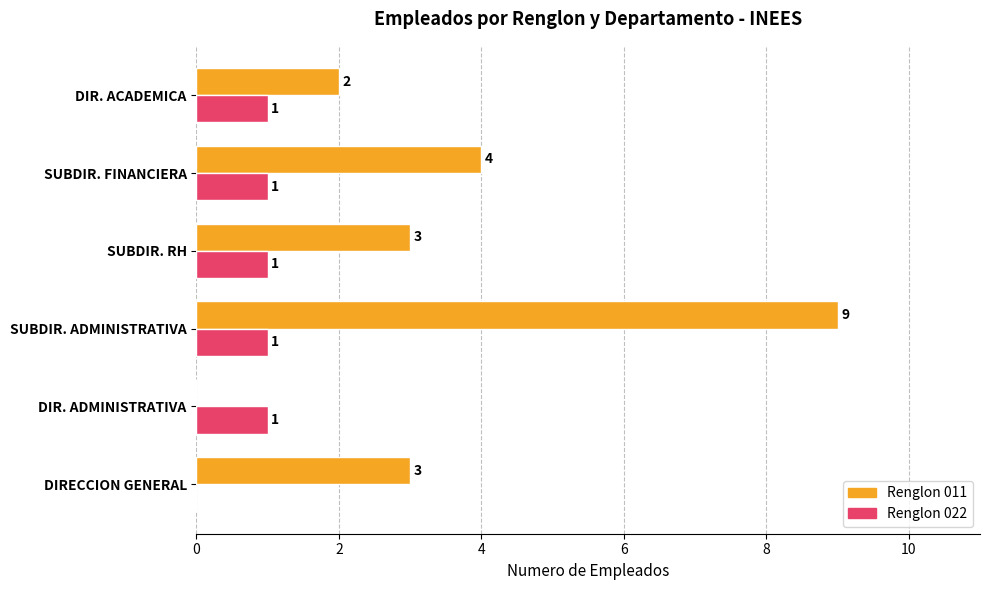

What is the sum of all Renglon 011 values?

21